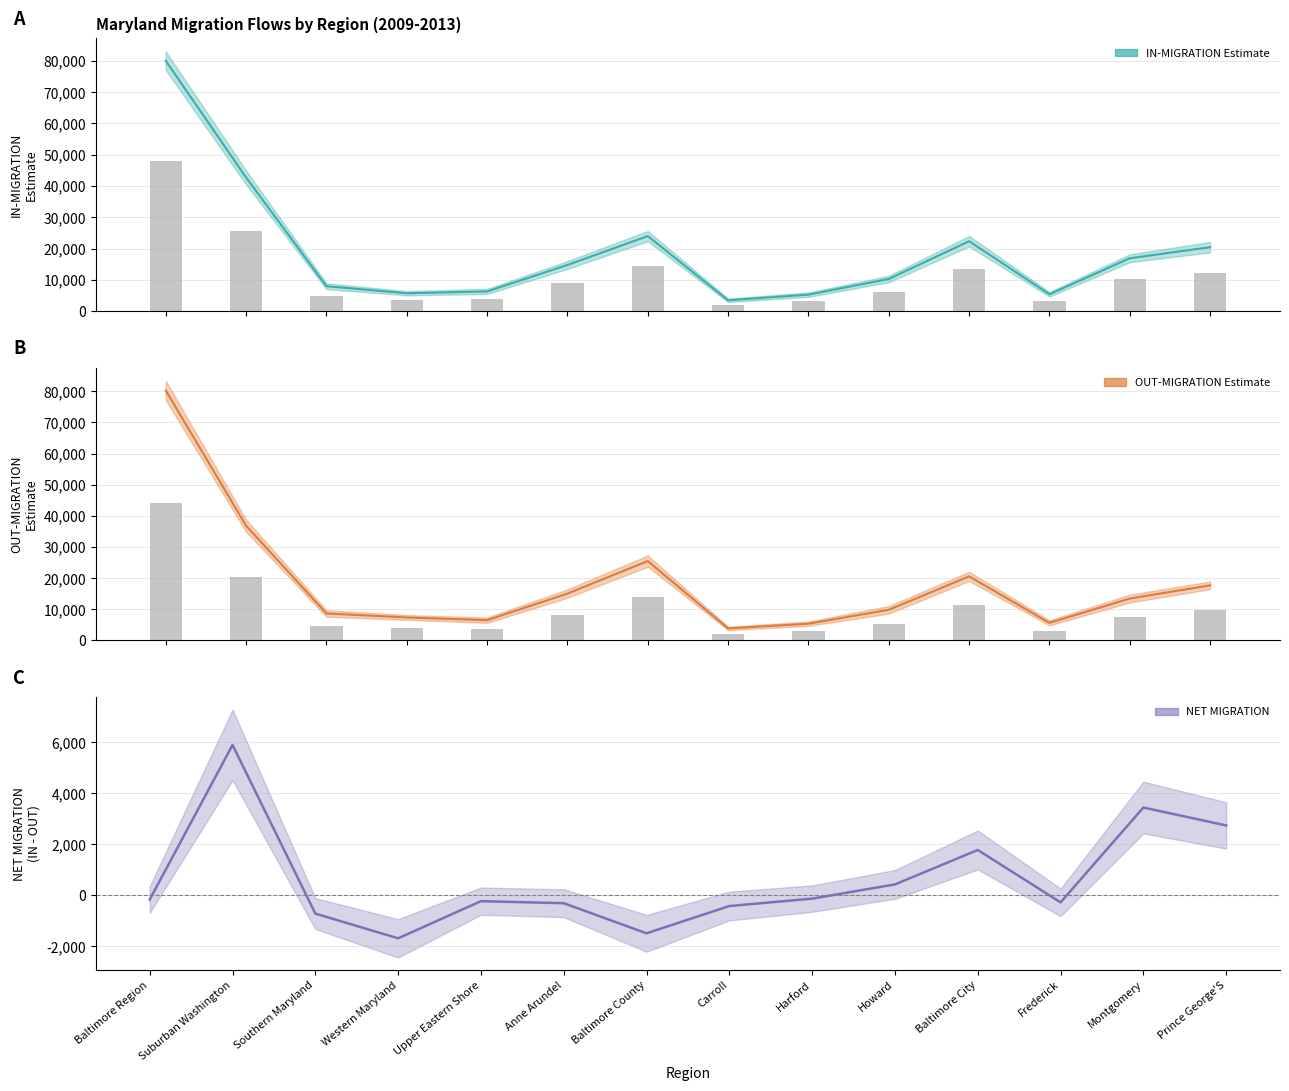

Rank the series by their maximum value, from highest to lowest.

OUT-MIGRATION Estimate, IN-MIGRATION Estimate, NET MIGRATION